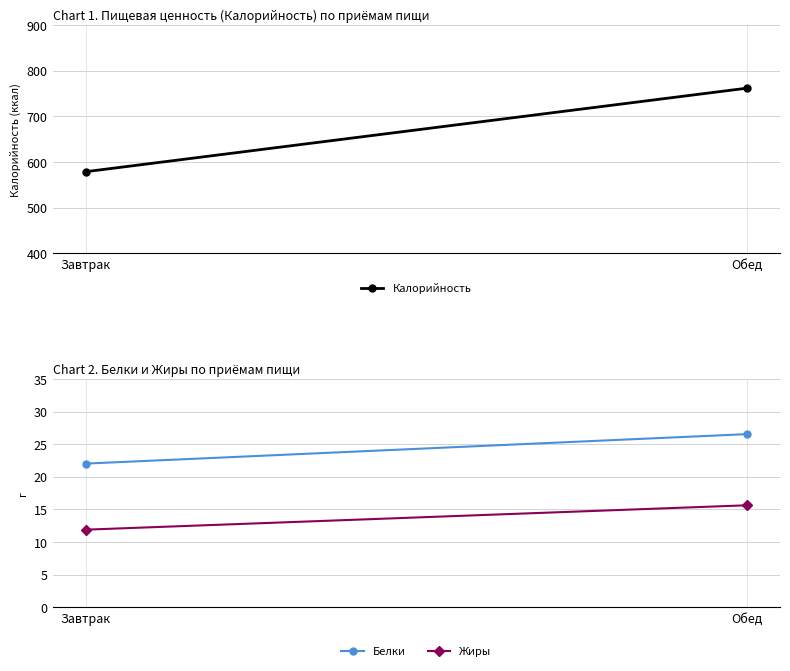

Reading right to left, list all the values displayed in this chart.

Калорийность: Обед=762.0	Завтрак=579.0
Белки: Обед=26.5	Завтрак=22.0
Жиры: Обед=15.6	Завтрак=11.9